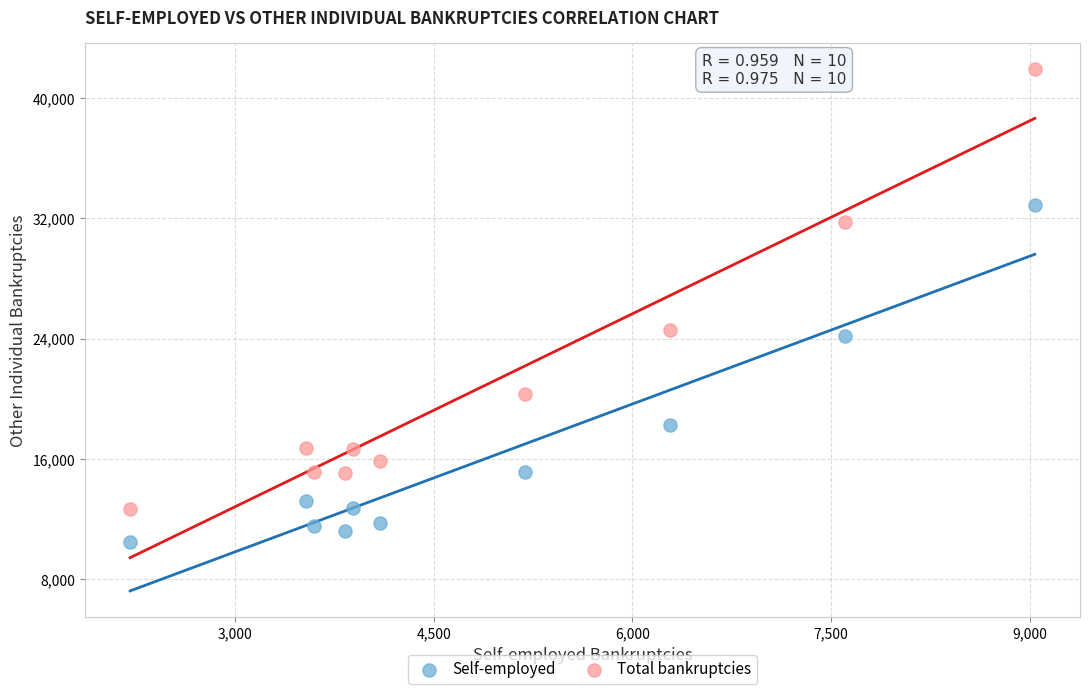

Across all data points, what is the range of Y values (max minus min)?

31481